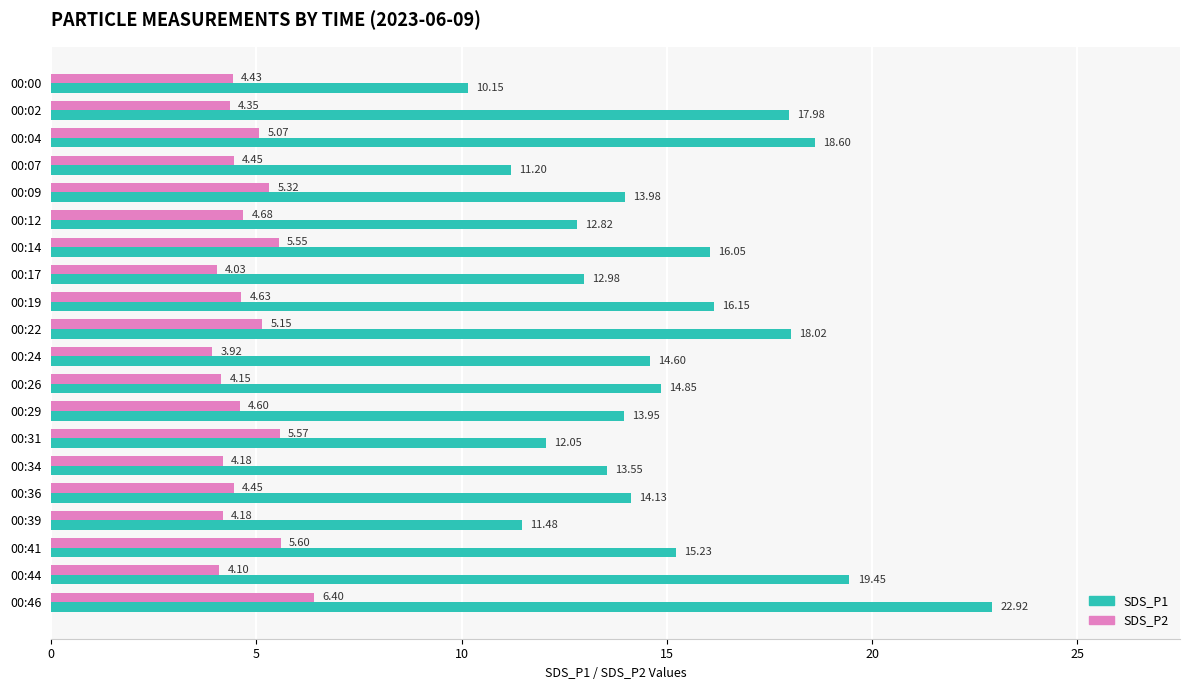

Between 00:17 and 00:26, which series saw the biggest shift?

SDS_P1